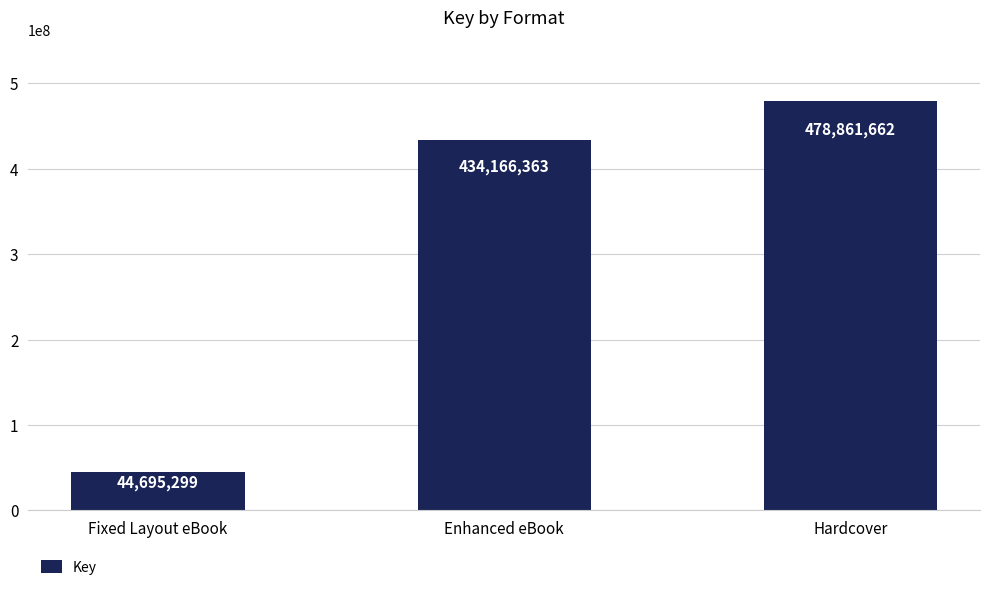

Rank the categories by value from highest to lowest.

Hardcover, Enhanced eBook, Fixed Layout eBook